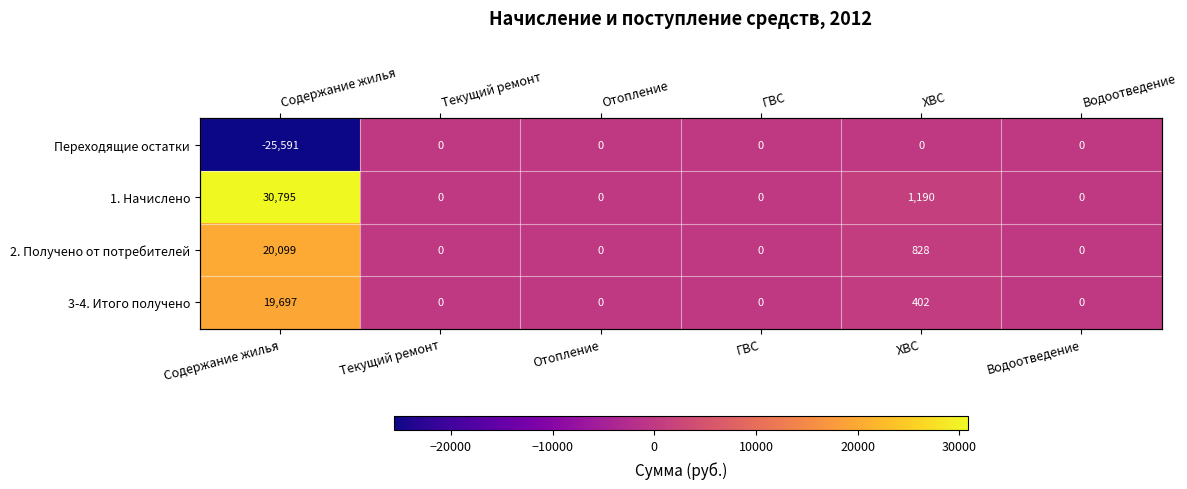

What is the average value of the 3-4. Итого получено series?

3349.8